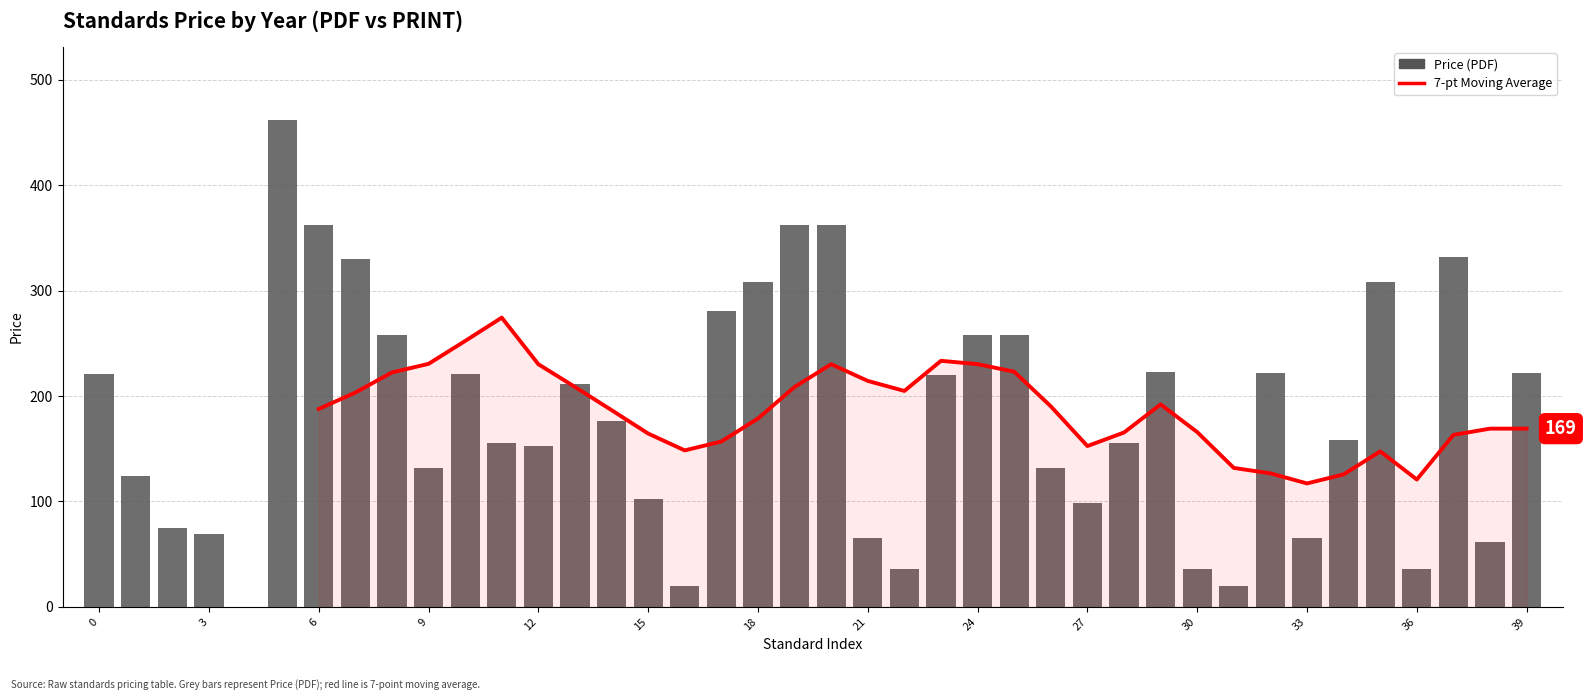

Does the chart contain any negative values?

No